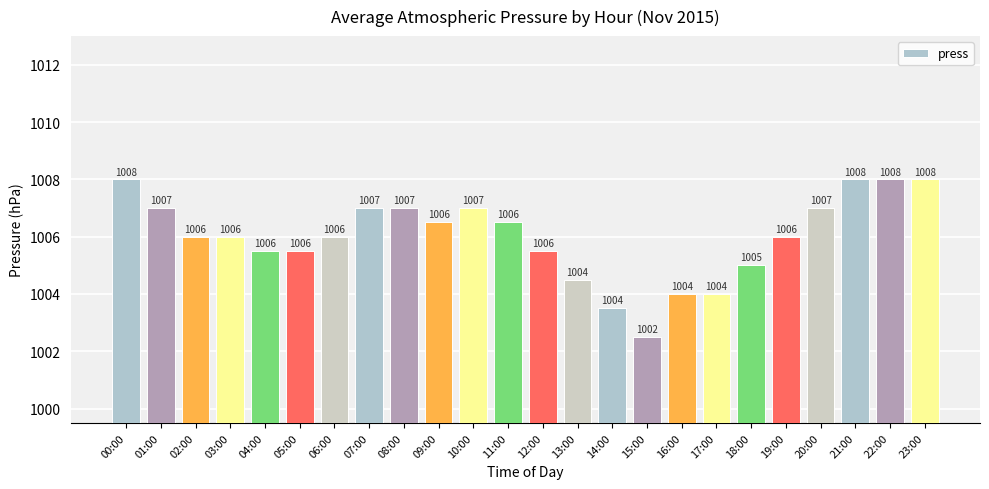

Count the number of data series in this chart.

1